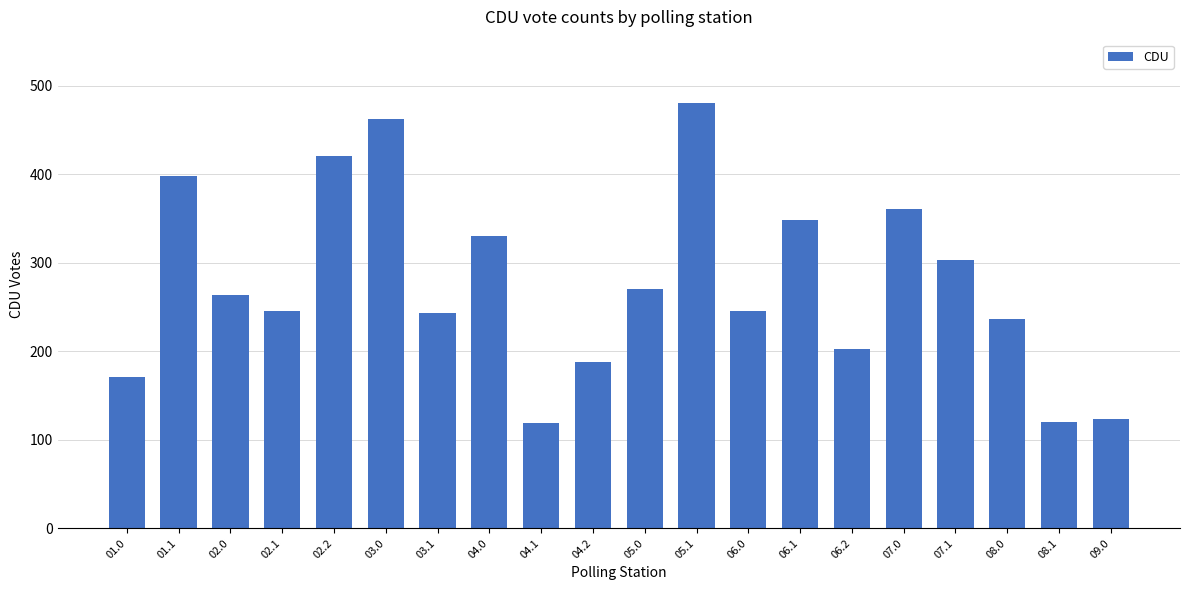

What is the label of the 13th bar from the right?

04.0